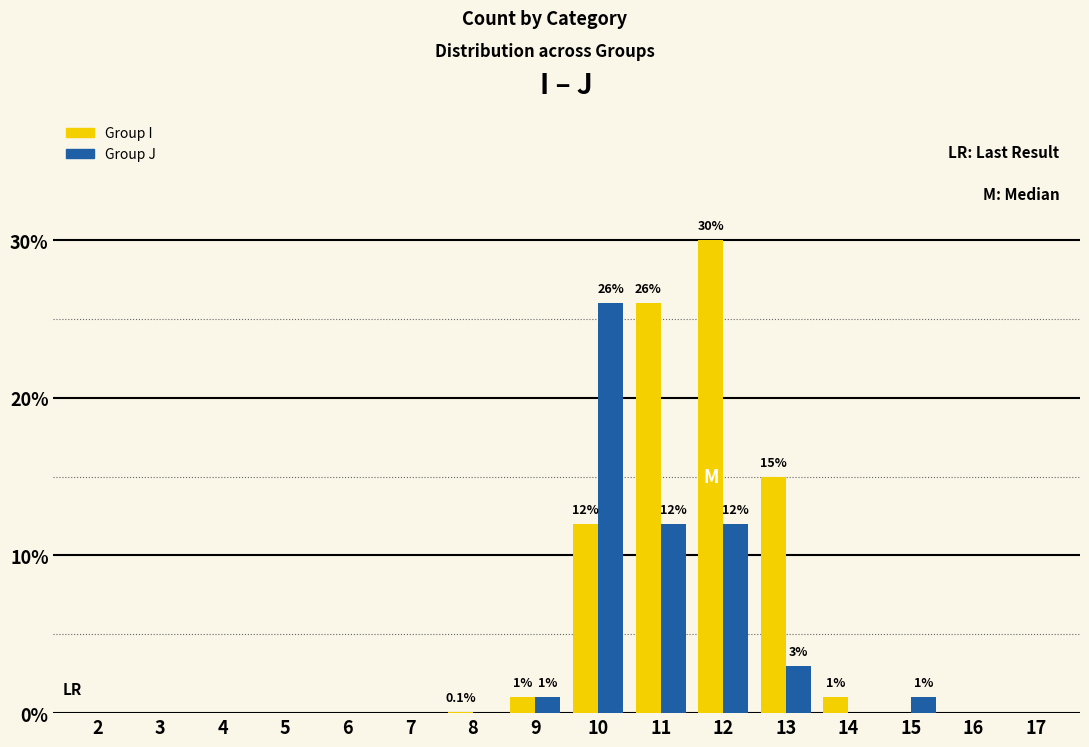

Which series changed the most between 4 and 10?

Group J